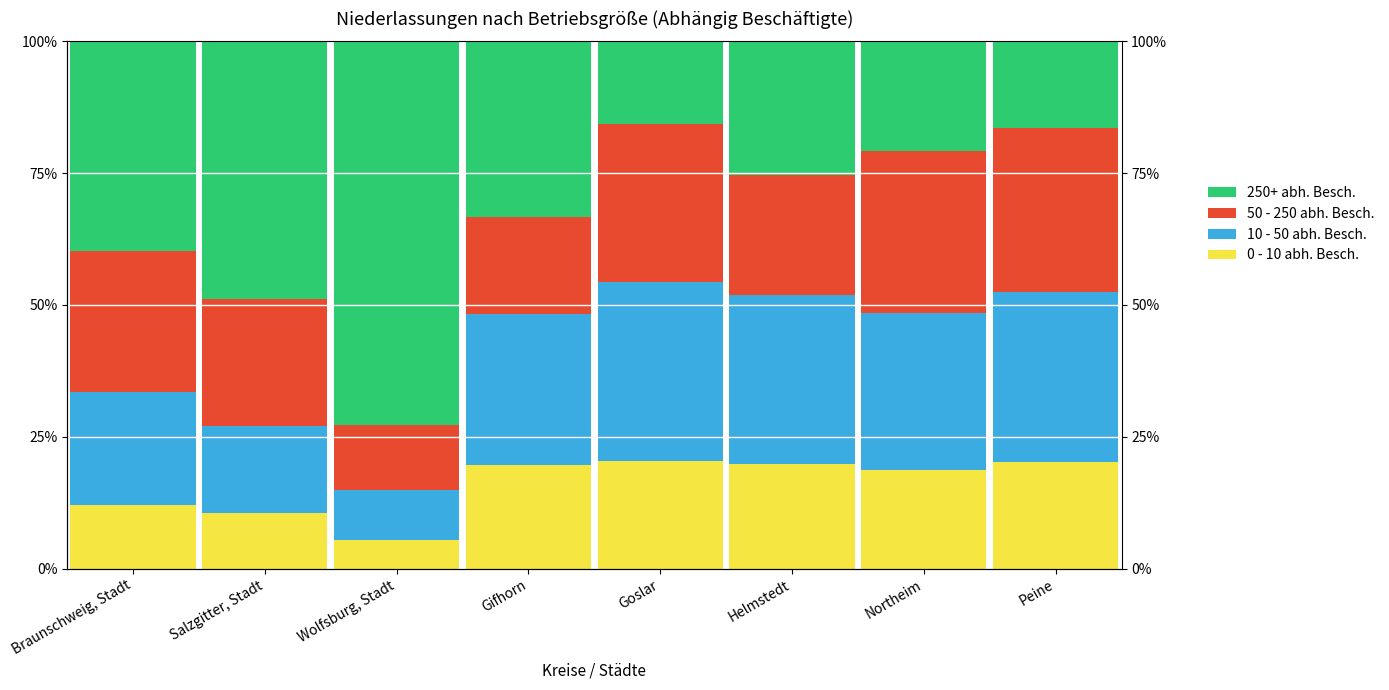

What is the difference between the highest and lowest values at Northeim?

12.0